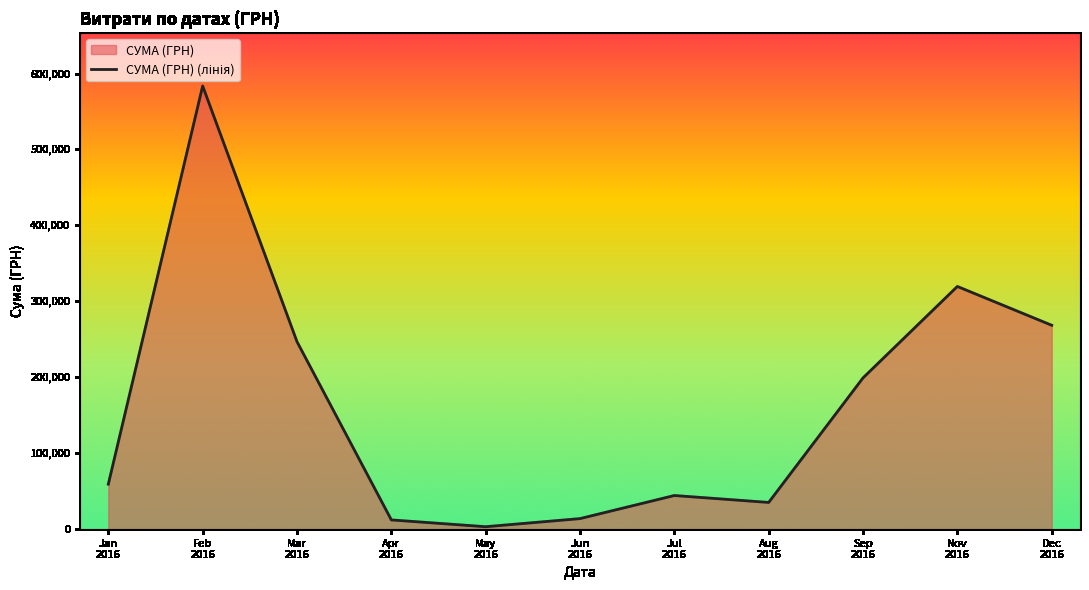

Where does the data first go above 59222?

Jan
2016